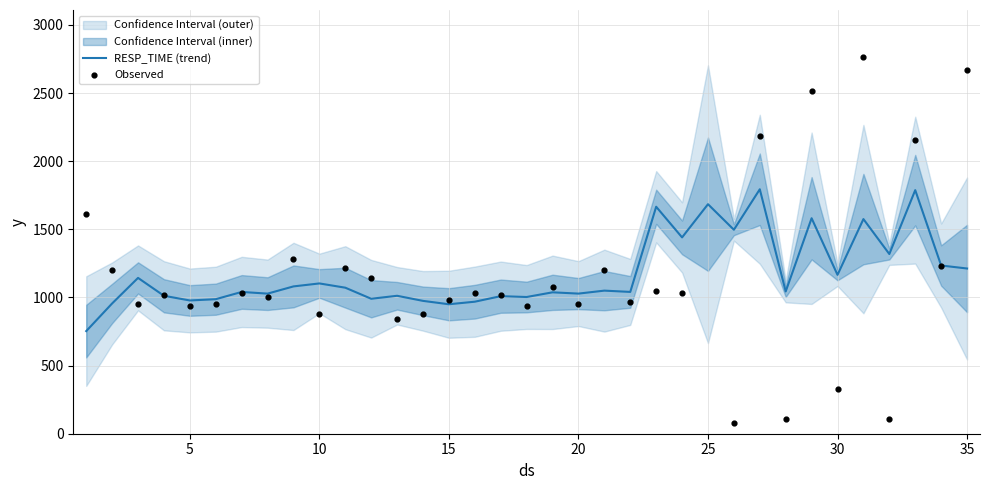

Which series has the largest total across all categories?

Observed